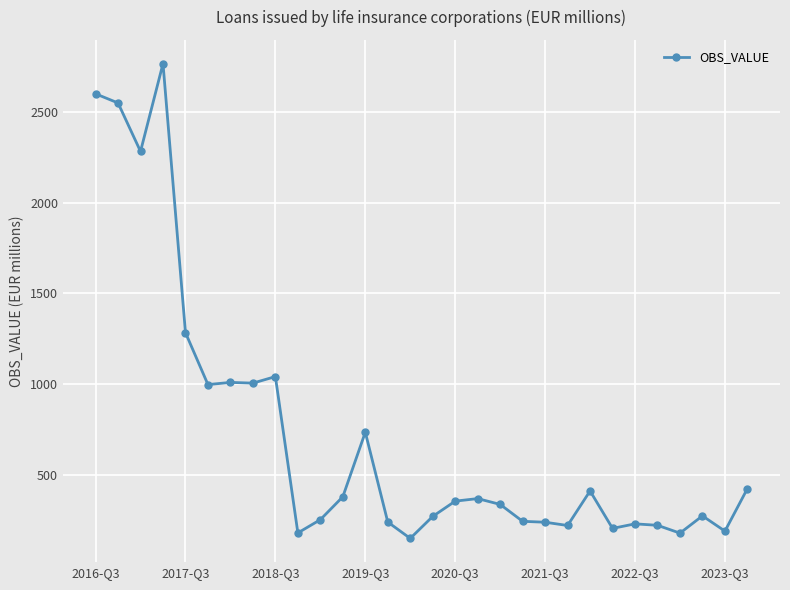

How many lines are shown in the chart?

1